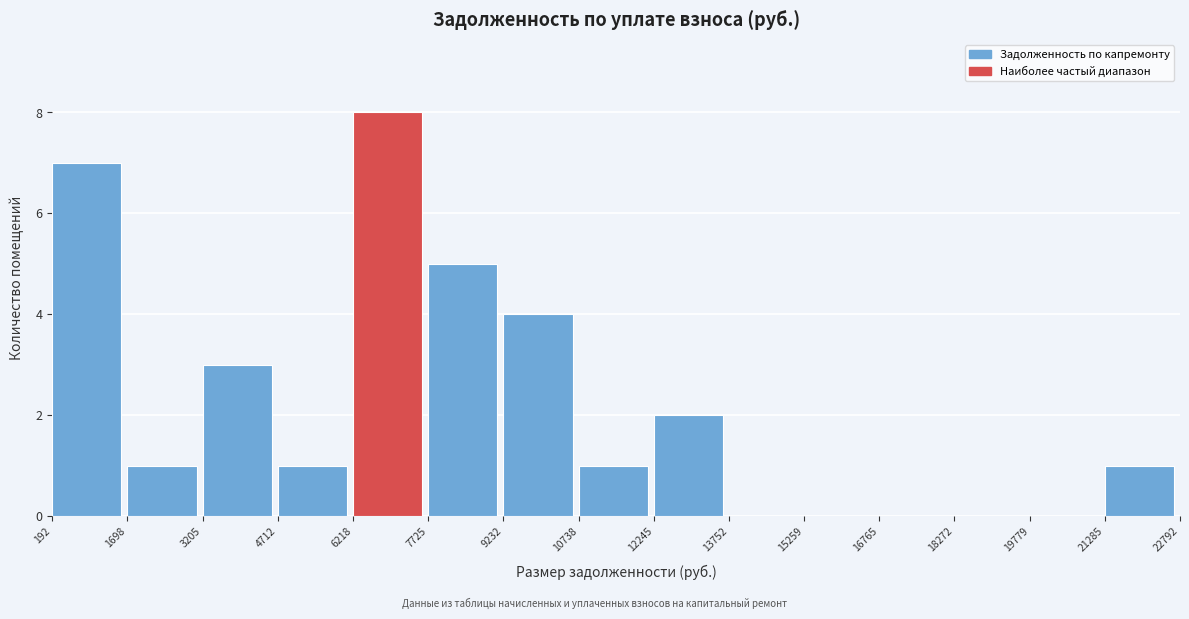

Over which range of the x-axis is the bar tallest?

6218 to 7725